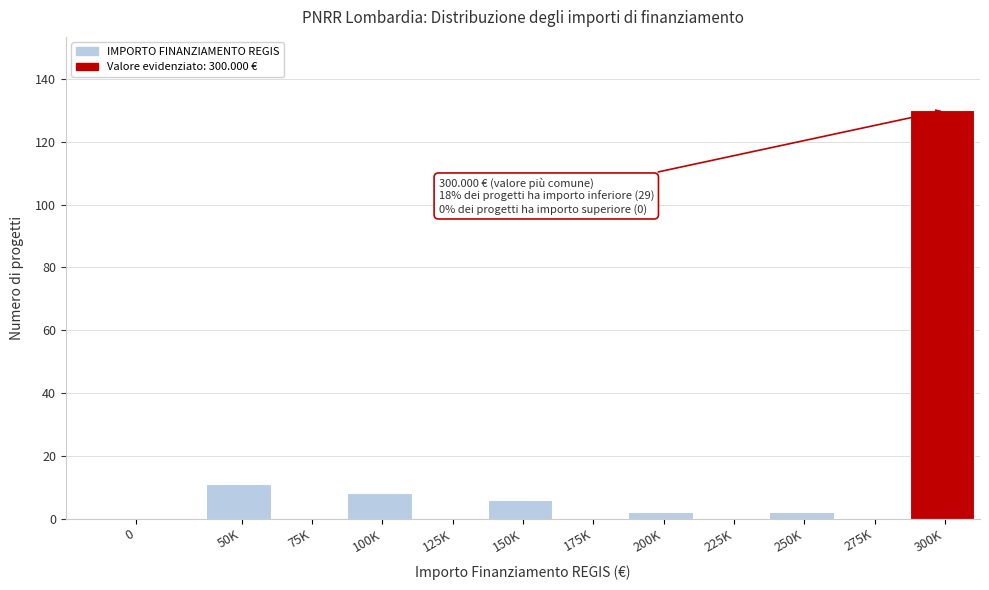

Reading left to right, transcribe all the data shown in this chart.

0=0	50K=11	75K=0	100K=8	125K=0	150K=6	175K=0	200K=2	225K=0	250K=2	275K=0	300K=130